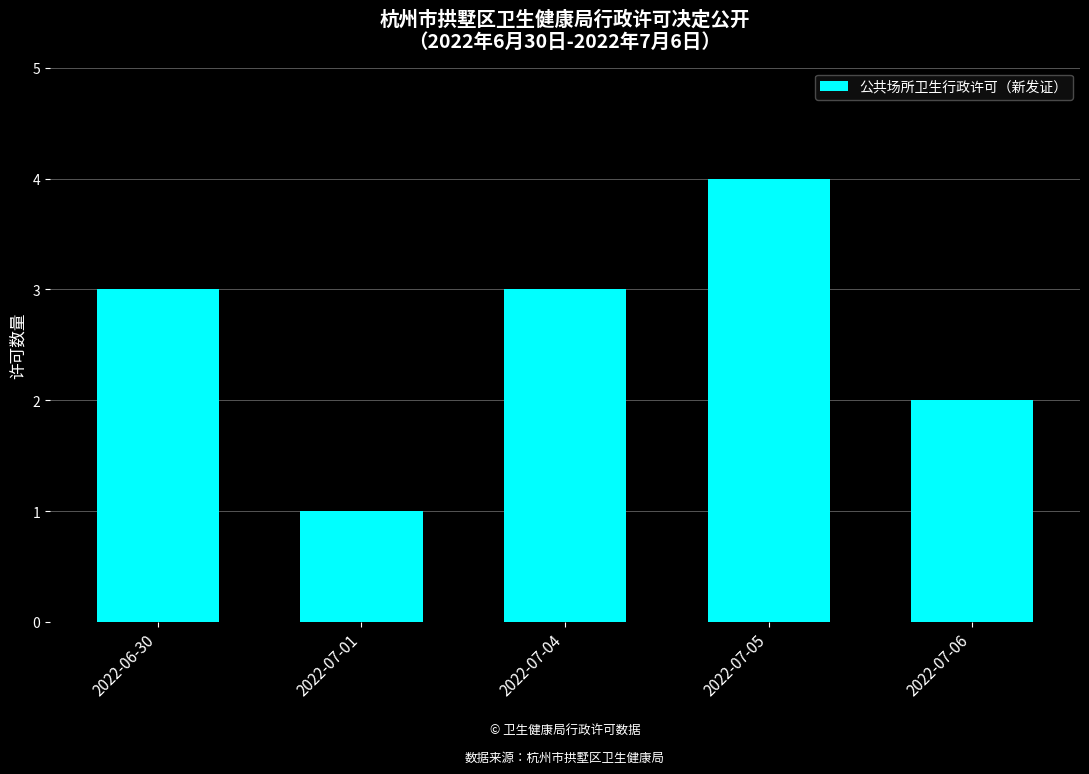

What is the difference between the maximum and second lowest values?

2